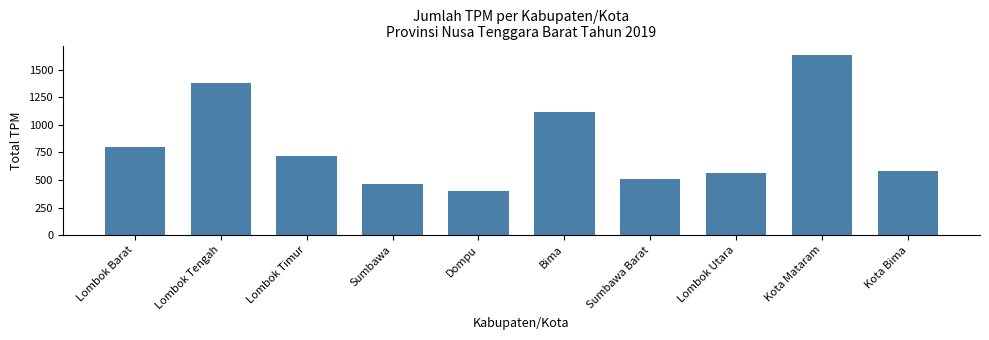

Reading left to right, what are all the values shown in this chart?

Lombok Barat=795	Lombok Tengah=1378	Lombok Timur=720	Sumbawa=461	Dompu=398	Bima=1115	Sumbawa Barat=507	Lombok Utara=561	Kota Mataram=1638	Kota Bima=579